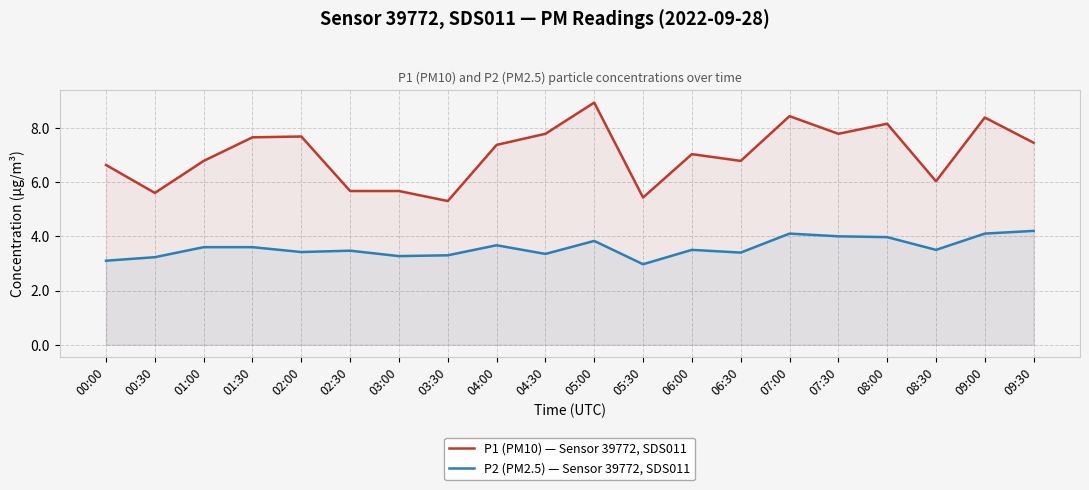

Reading left to right, transcribe all the data shown in this chart.

P1 (PM10) — Sensor 39772, SDS011: 6.6	5.6	6.8	7.7	7.7	5.7	5.7	5.3	7.4	7.8	8.9	5.4	7.0	6.8	8.4	7.8	8.2	6.0	8.4	7.5
P2 (PM2.5) — Sensor 39772, SDS011: 3.1	3.2	3.6	3.6	3.4	3.5	3.3	3.3	3.7	3.4	3.8	3.0	3.5	3.4	4.1	4.0	4.0	3.5	4.1	4.2